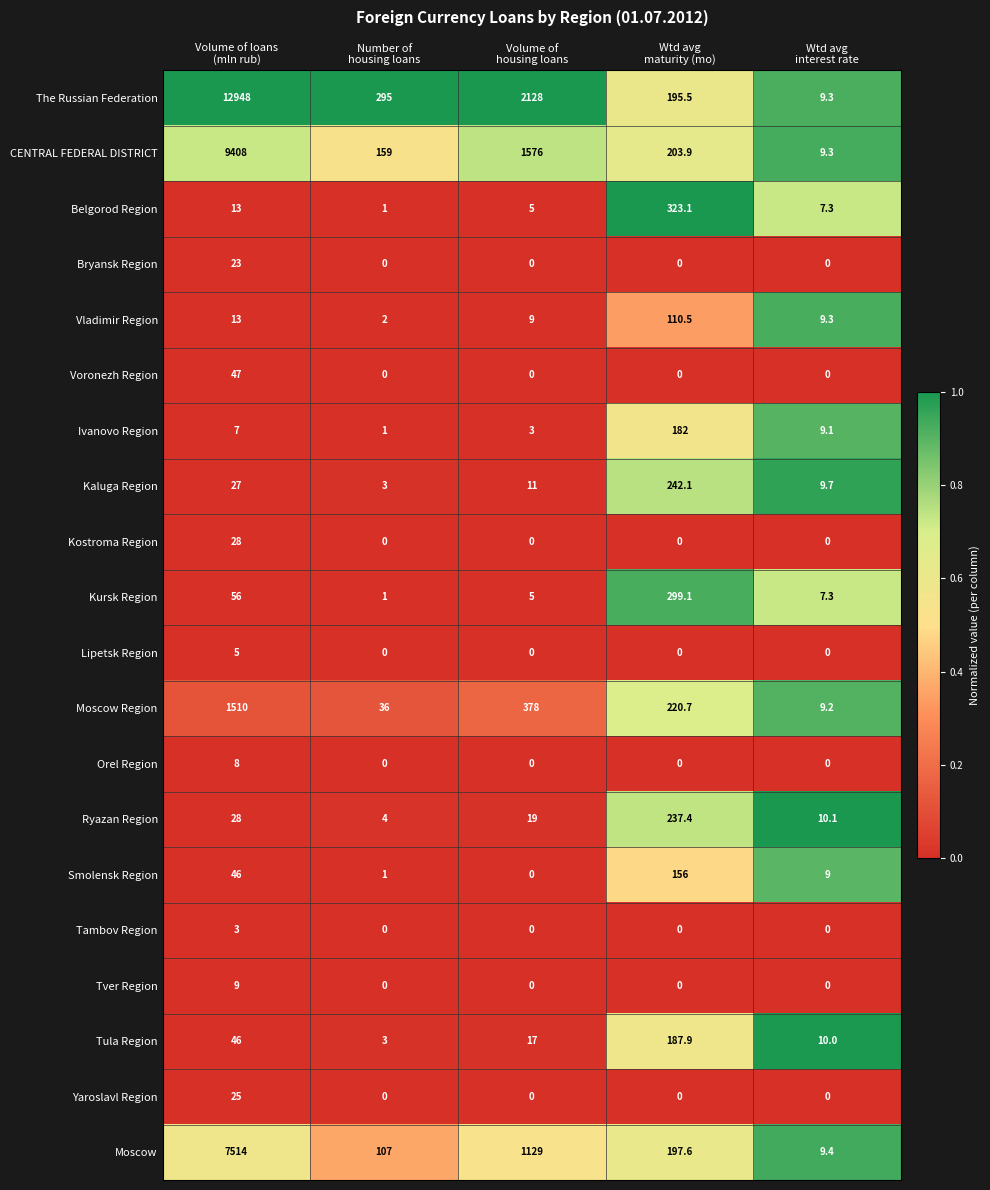

How many categories are shown in the chart?

5